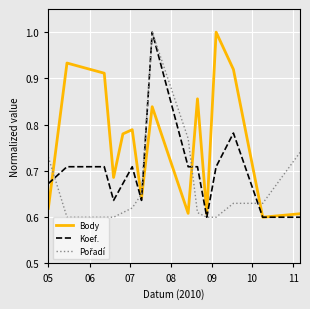

Does the chart display data point markers on the line(s)?

No